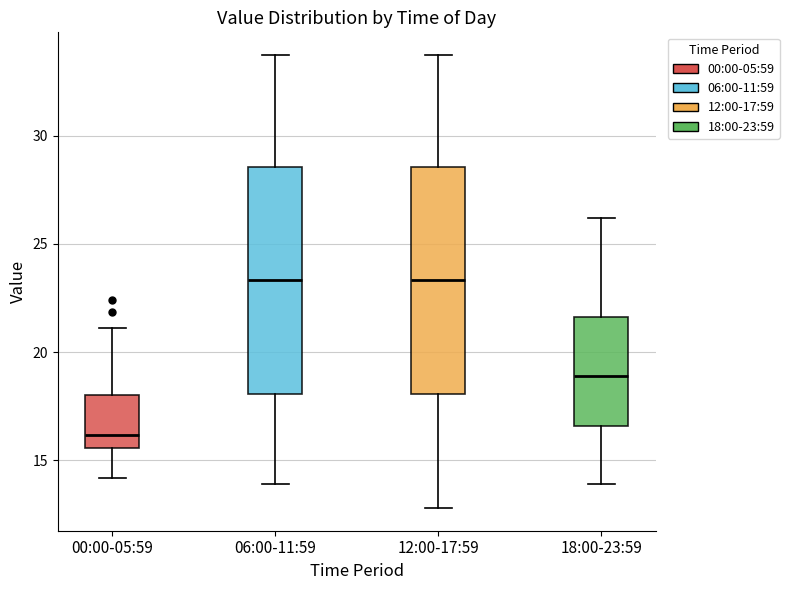

Reading left to right, transcribe this box plot: for each box, give where its median line is, the range the box spans, and where its two whiskers end, as read against the y-axis. The values are not printed on the chart, so give them approximately, as read against the axis.

00:00-05:59: median 16.0, box 15.5 to 18.0, whiskers 14.0 to 21.0
06:00-11:59: median 23.5, box 18.0 to 28.5, whiskers 14.0 to 33.5
12:00-17:59: median 23.5, box 18.0 to 28.5, whiskers 13.0 to 33.5
18:00-23:59: median 19.0, box 16.5 to 21.5, whiskers 14.0 to 26.0